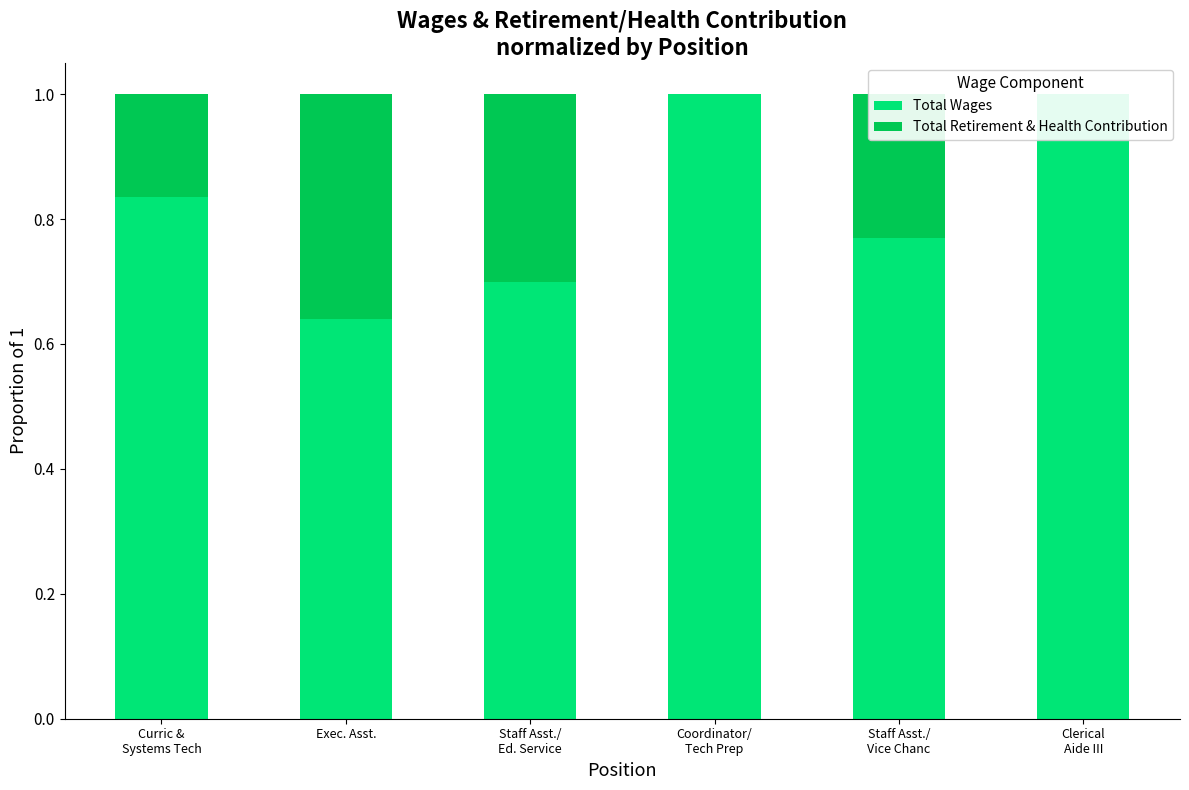

Reading left to right, extract all data points from this chart.

Total Wages: Curric &
Systems Tech=0.8	Exec. Asst.=0.6	Staff Asst./
Ed. Service=0.7	Coordinator/
Tech Prep=1.0	Staff Asst./
Vice Chanc=0.8	Clerical
Aide III=1.0
Total Retirement & Health Contribution: Curric &
Systems Tech=0.2	Exec. Asst.=0.4	Staff Asst./
Ed. Service=0.3	Coordinator/
Tech Prep=0.0	Staff Asst./
Vice Chanc=0.2	Clerical
Aide III=0.0